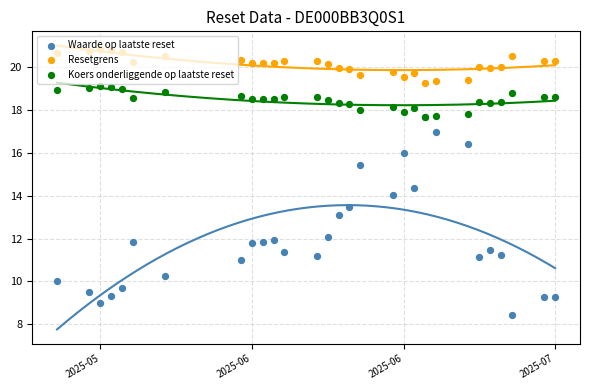

What is the total value across all series at 2025-06?

50.5